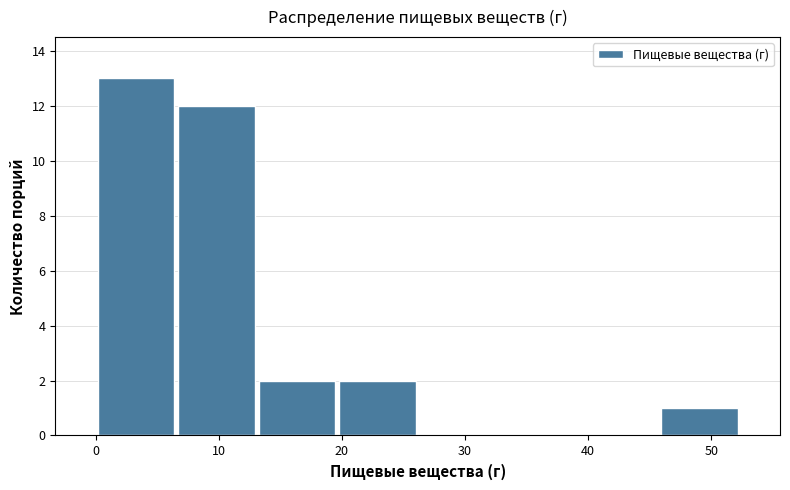

Over which range of the x-axis is the bar tallest?

0 to 7